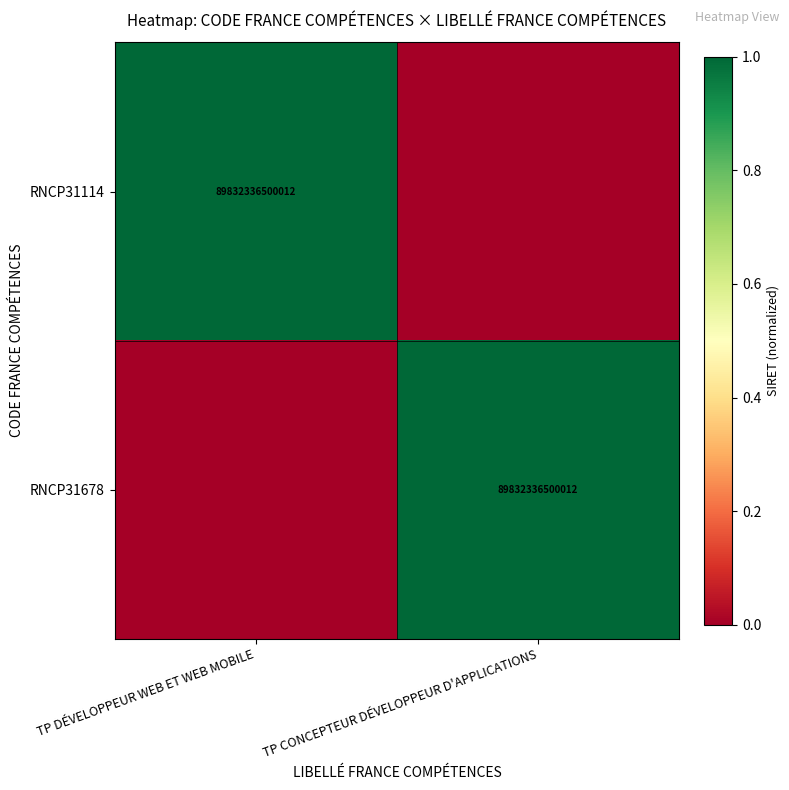

At which category is the sum across all series the highest?

TP DÉVELOPPEUR WEB ET WEB MOBILE